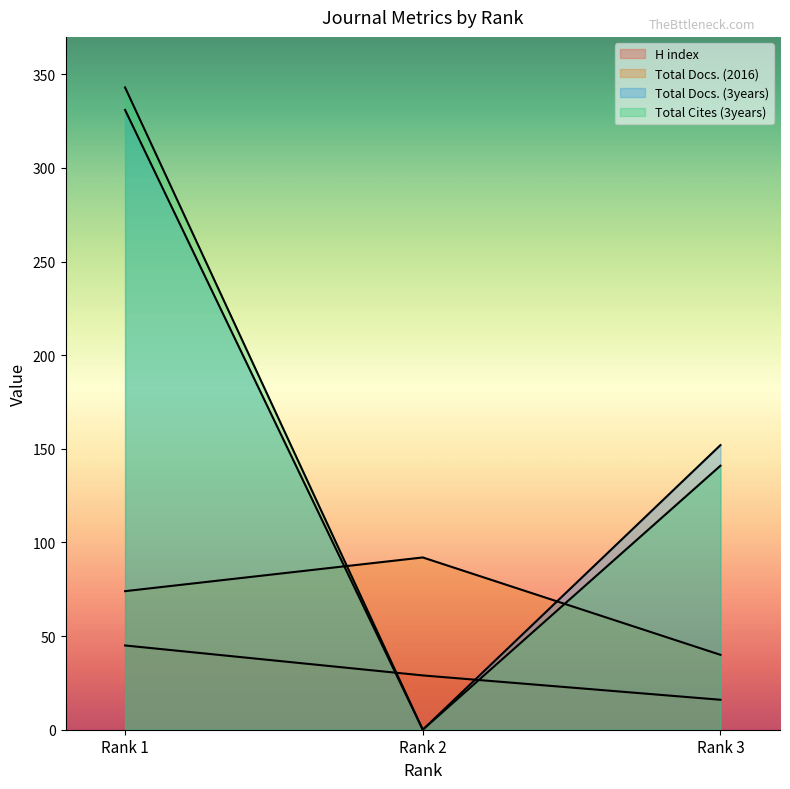

The value of H index at Rank 2 is 45. True or false?

False